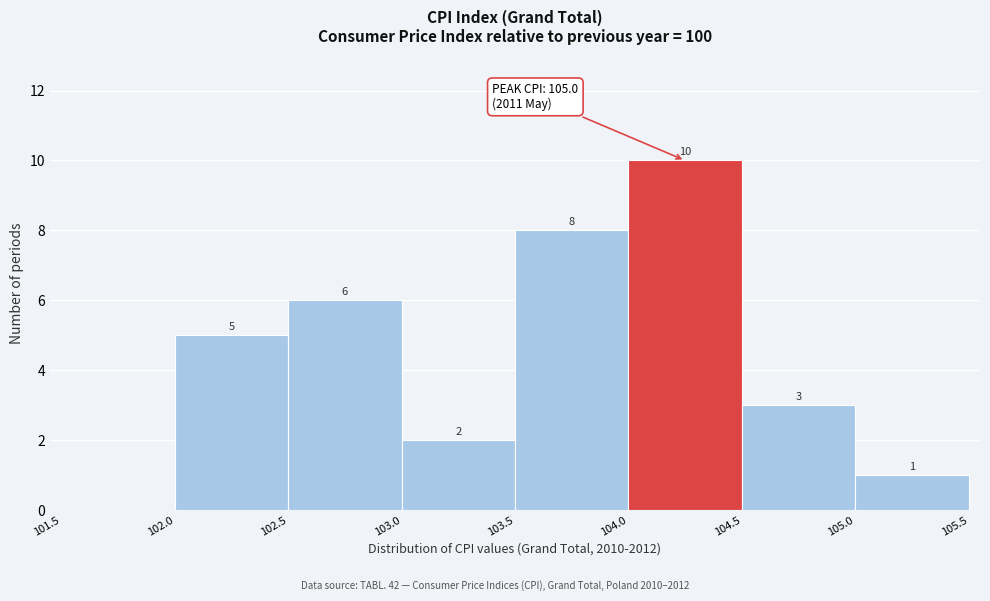

Which range on the x-axis has the tallest bar?

104.0 to 104.5